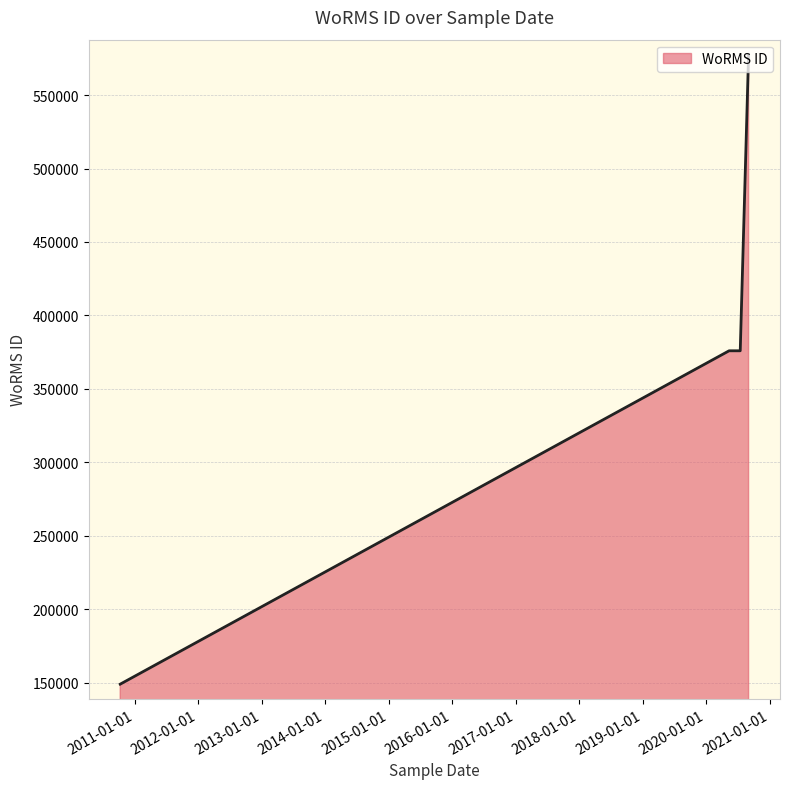

What is the difference between the maximum and second lowest values?

201826